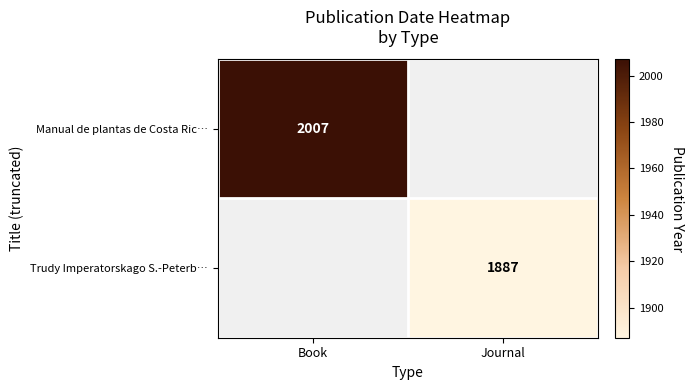

Is it true that Trudy Imperatorskago S.-Peterb… equals 1887 at Journal?

True